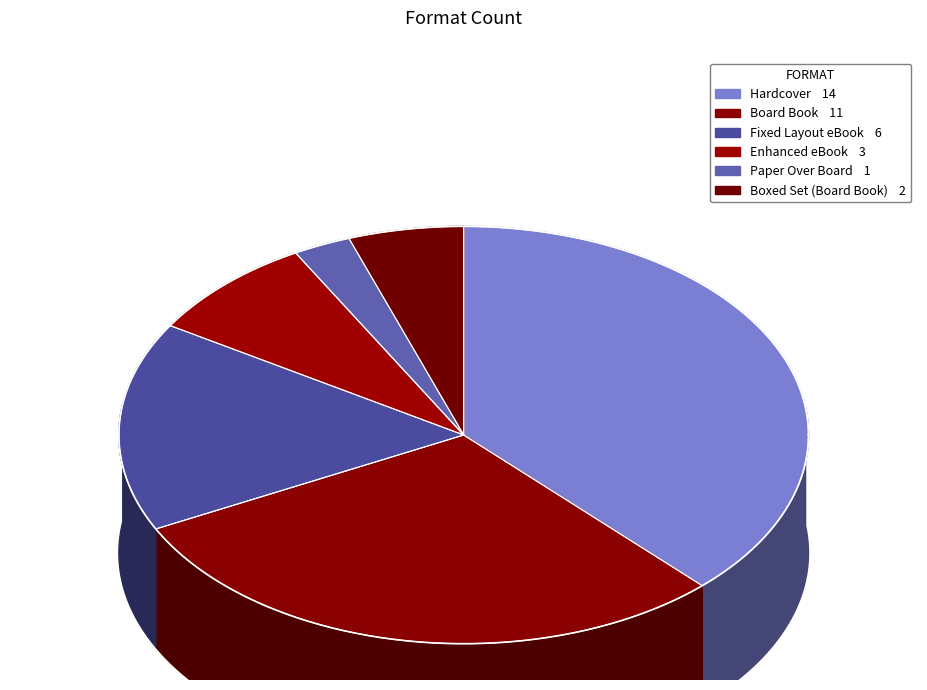

To the nearest percent, what is the combined percentage of Boxed Set (Board Book) and Hardcover?

43%